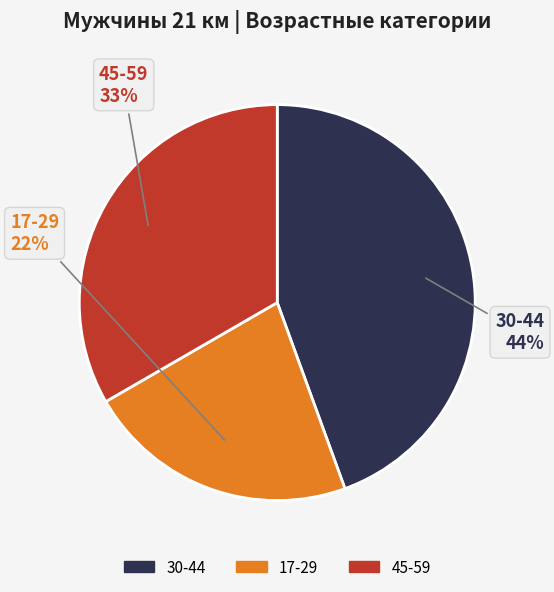

Is there any slice that represents more than half of the pie?

No